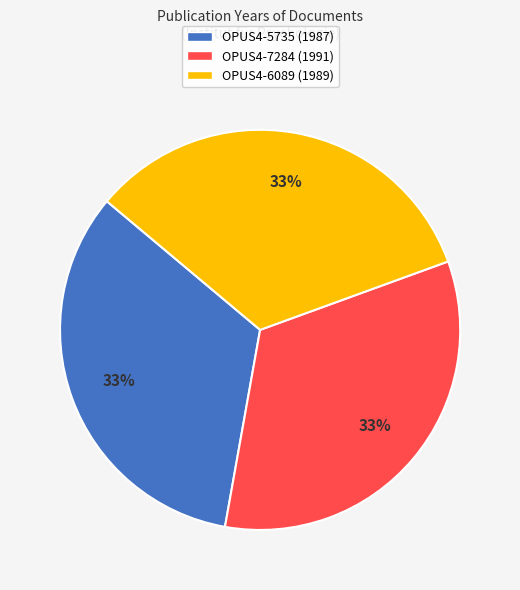

To the nearest percent, what is the average slice percentage?

33%